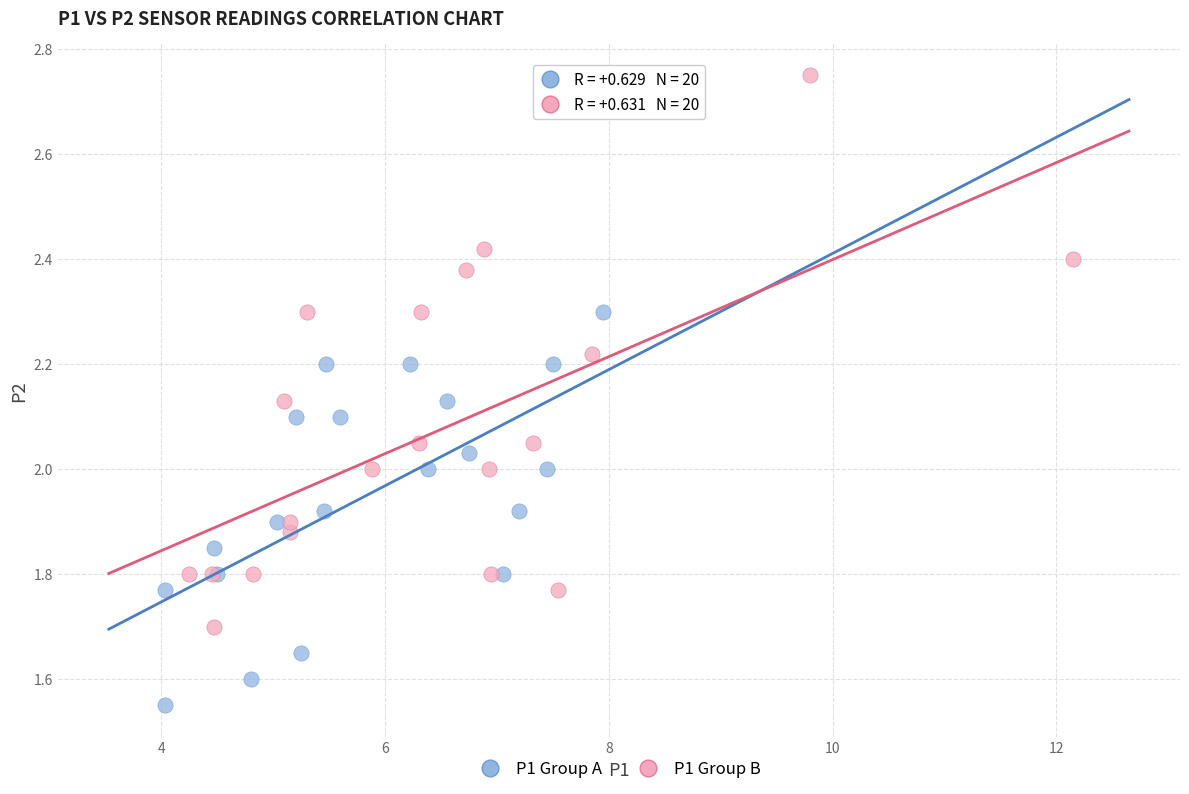

Which series reaches the minimum Y coordinate?

P1 Group A